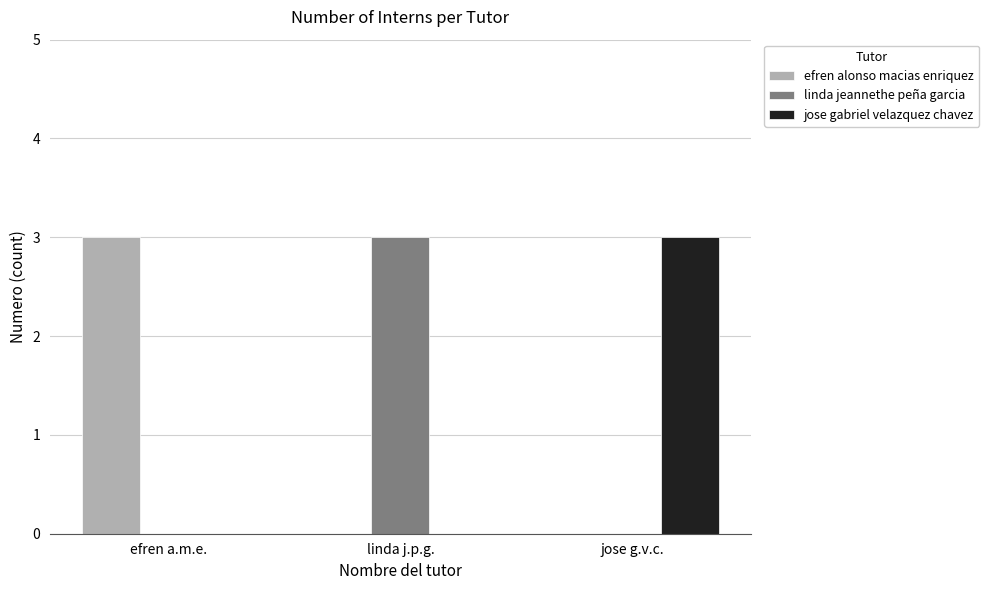

What is the total value across all series at efren a.m.e.?

3